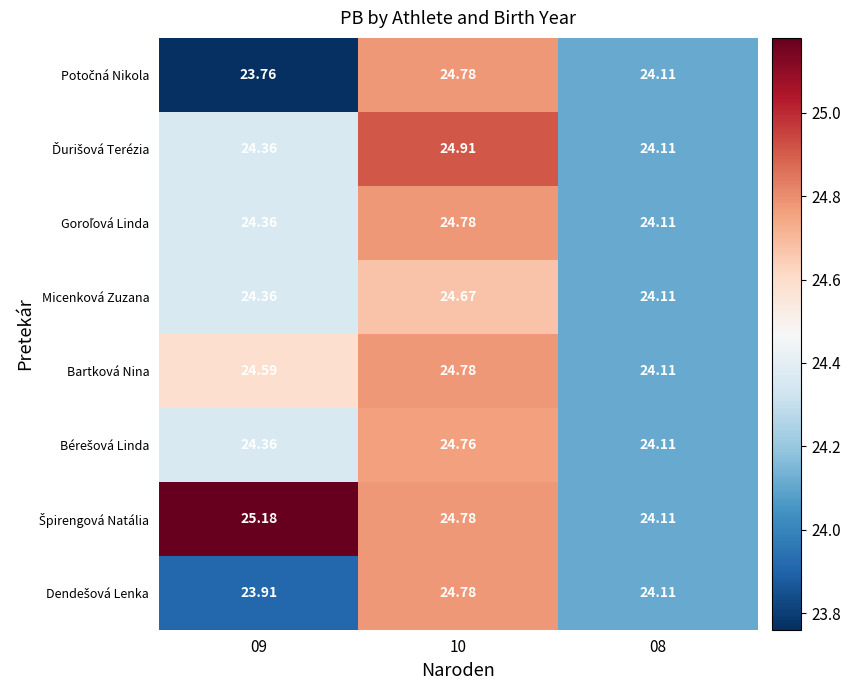

Which series has the largest range (max minus min)?

Špirengová Natália